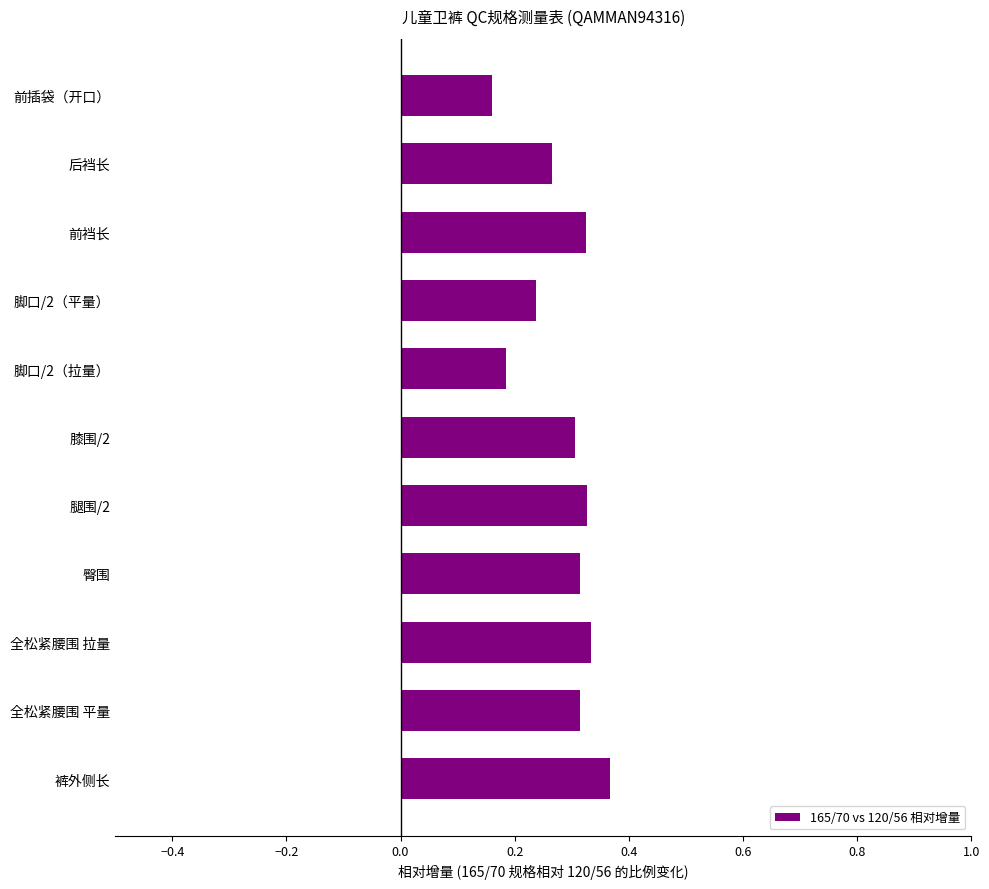

The chart shows a value of 0.3 at 全松紧腰围 拉量. True or false?

True